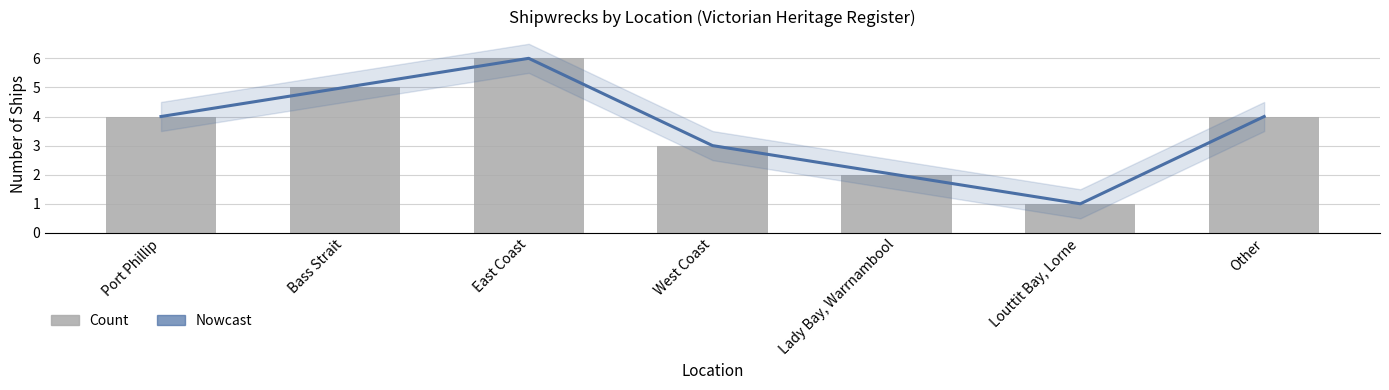

What is the approximate value of Nowcast at Louttit Bay, Lorne?

1